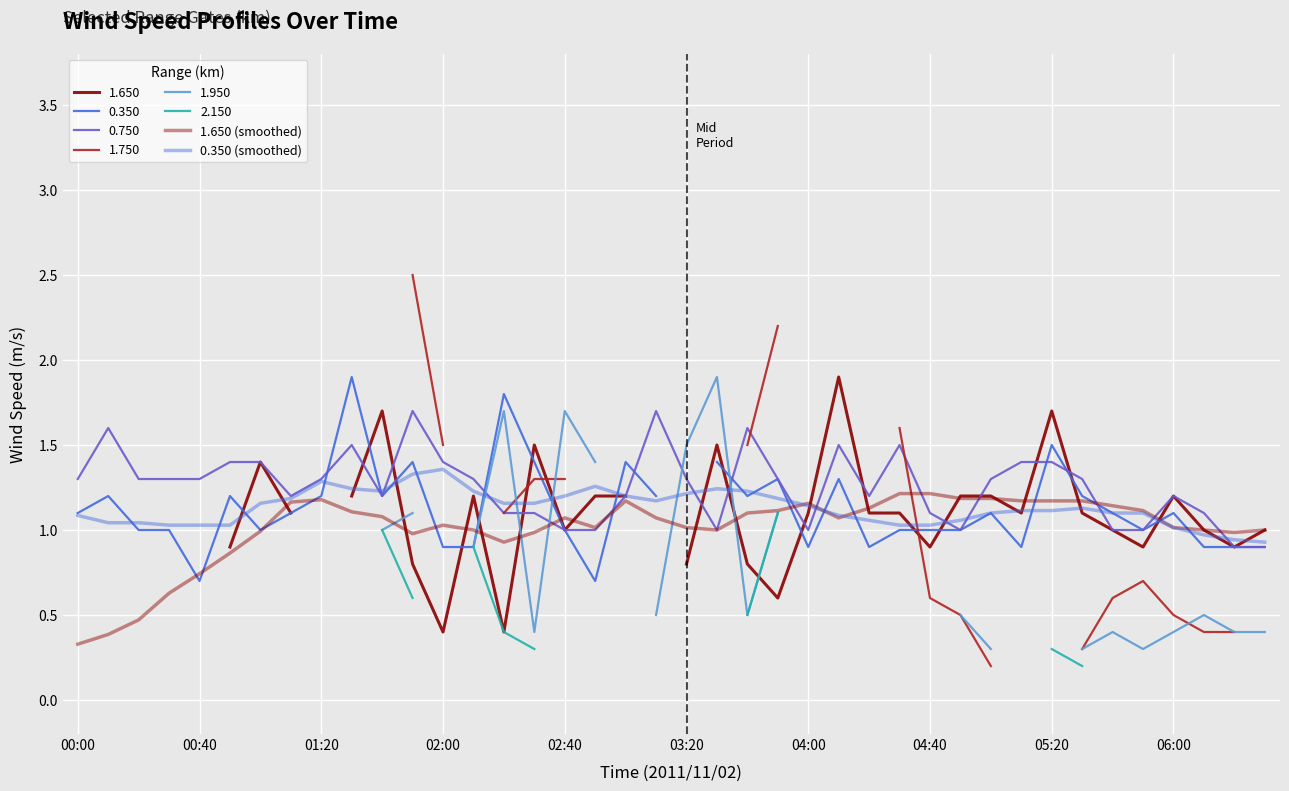

What is the maximum value for 1.650 (smoothed)?

1.2